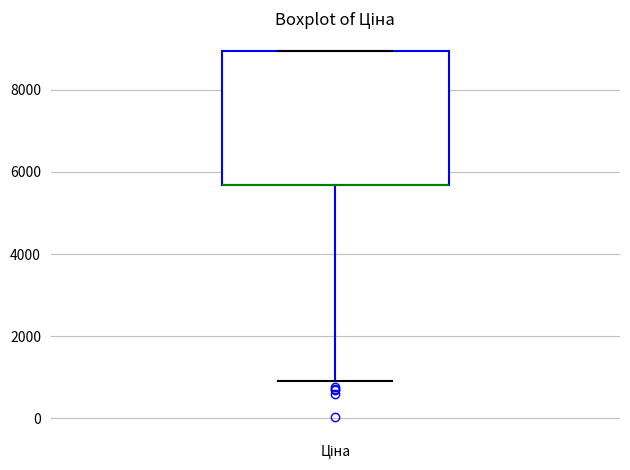

Transcribe this box plot: give where the median line is, the range the box spans, and where the two whiskers end, as read against the y-axis. The values are not printed on the chart, so give them approximately, as read against the axis.

median 5600 (drawn on the box's lower edge), box 5600 to 9000, whiskers 1000 to 9000